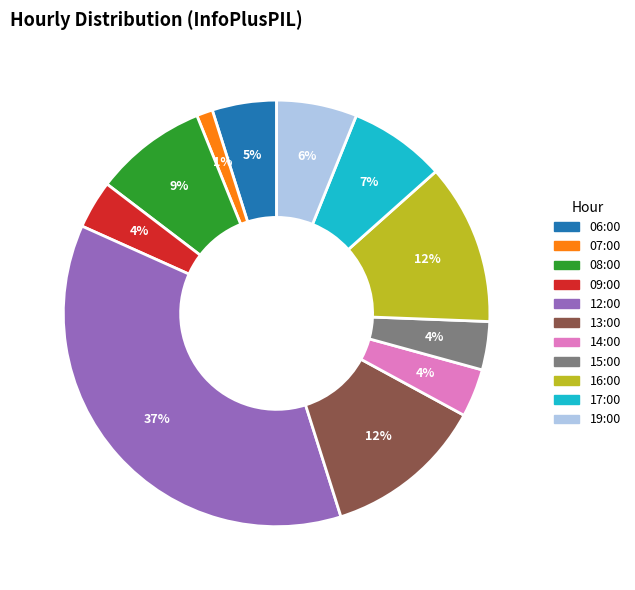

What is the largest slice in the pie chart?

12:00